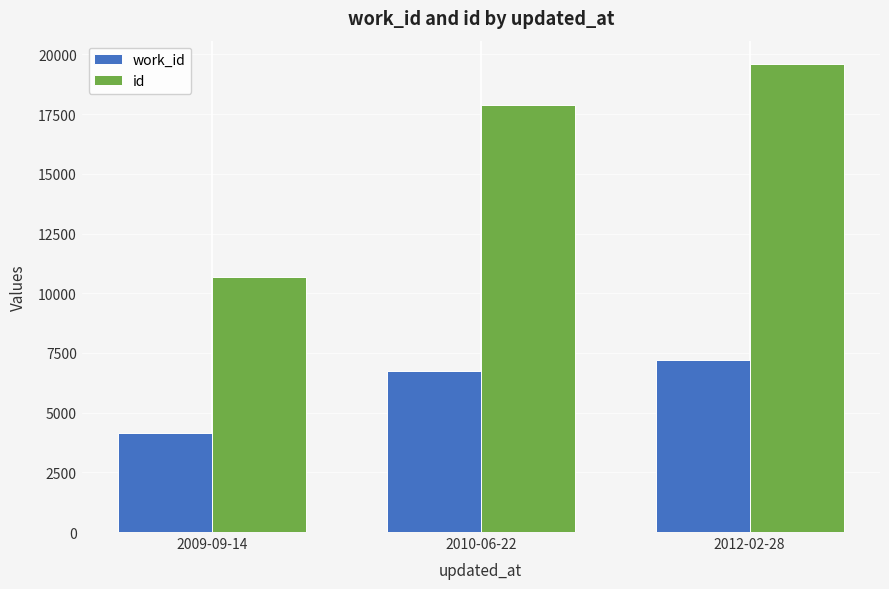

What is the minimum value for id?

10665